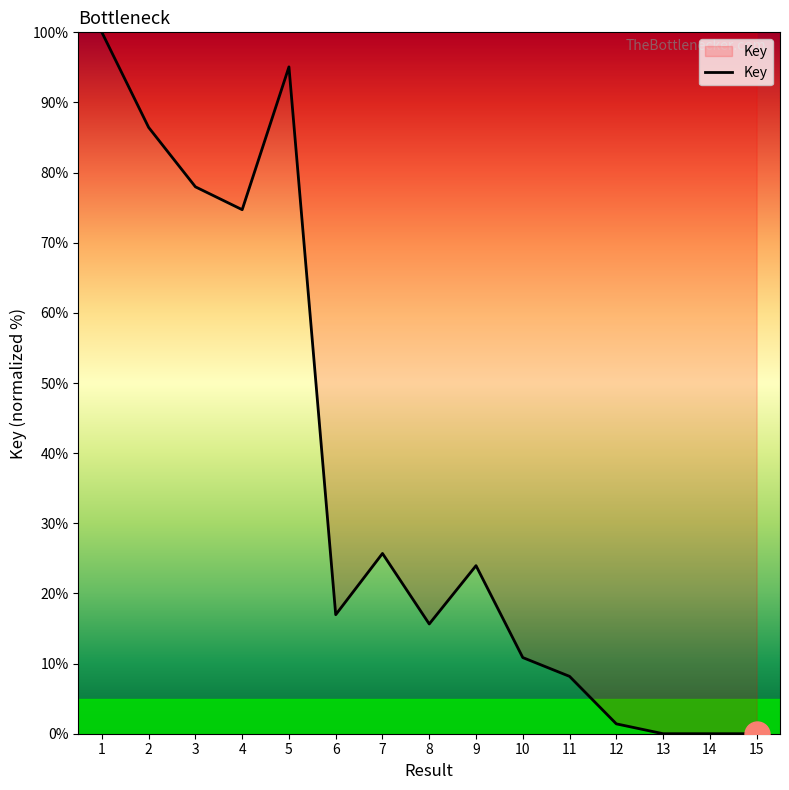

The chart shows a value of 78.0 at 3. True or false?

True